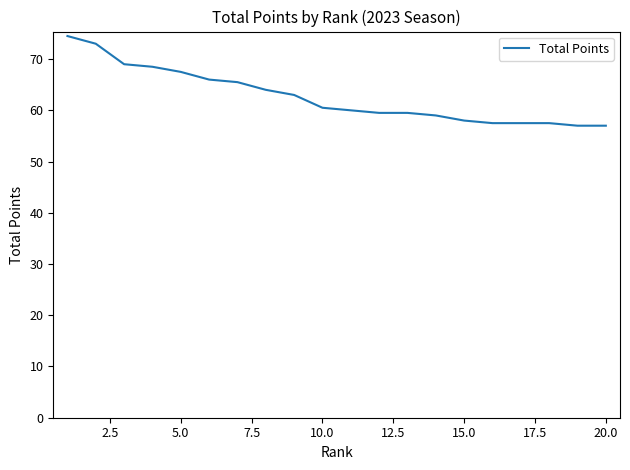

Does the chart have visible grid lines?

No